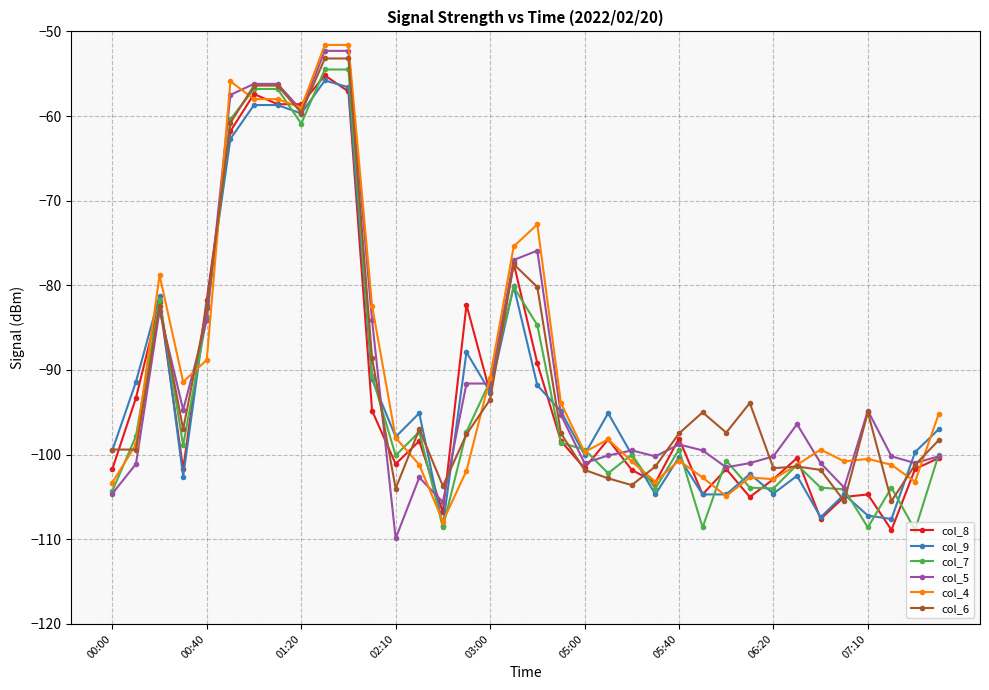

What is the difference between the second highest and minimum values in the col_7 series?

54.4